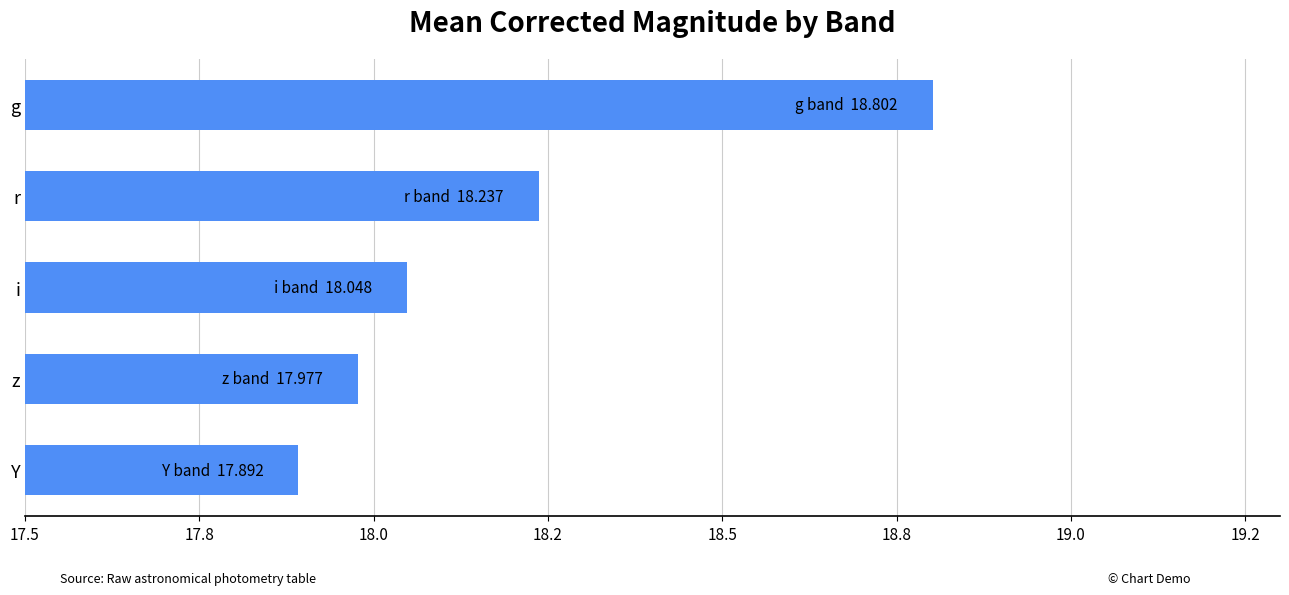

How many data points are less than 18?

2